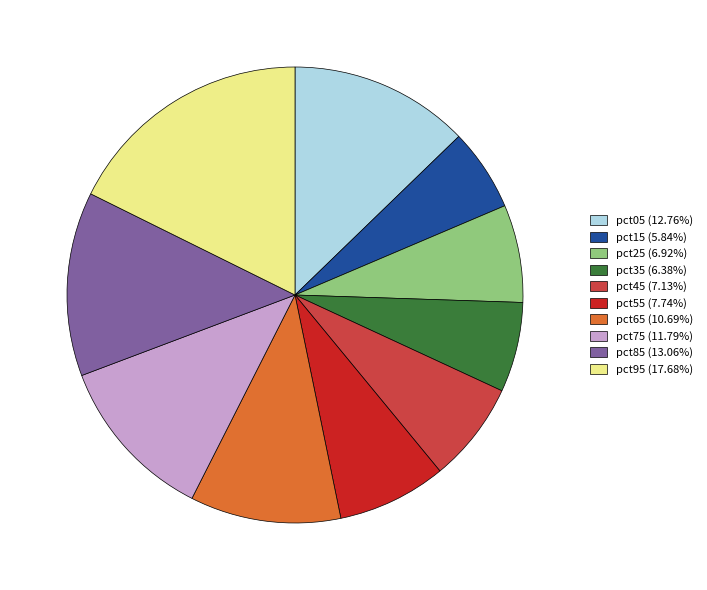

Which category has the smallest portion of the pie?

pct15